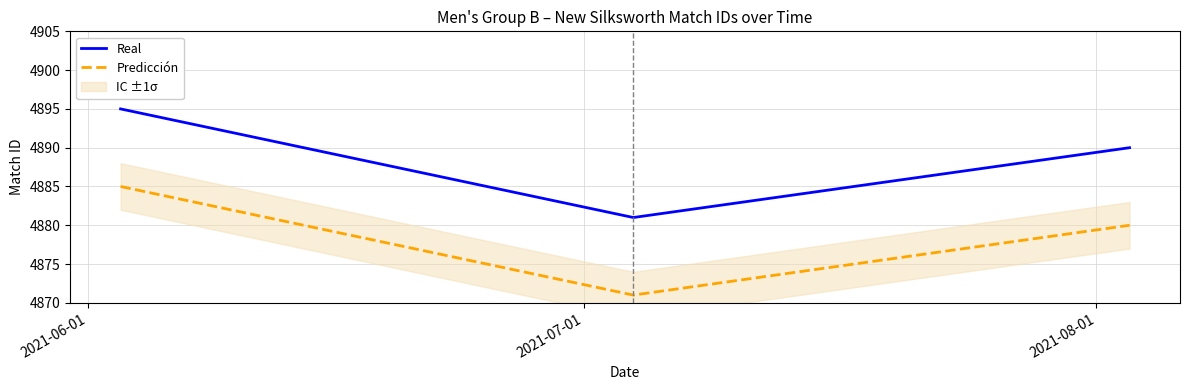

What is the label of the 2nd point from the right?

2021-07-01